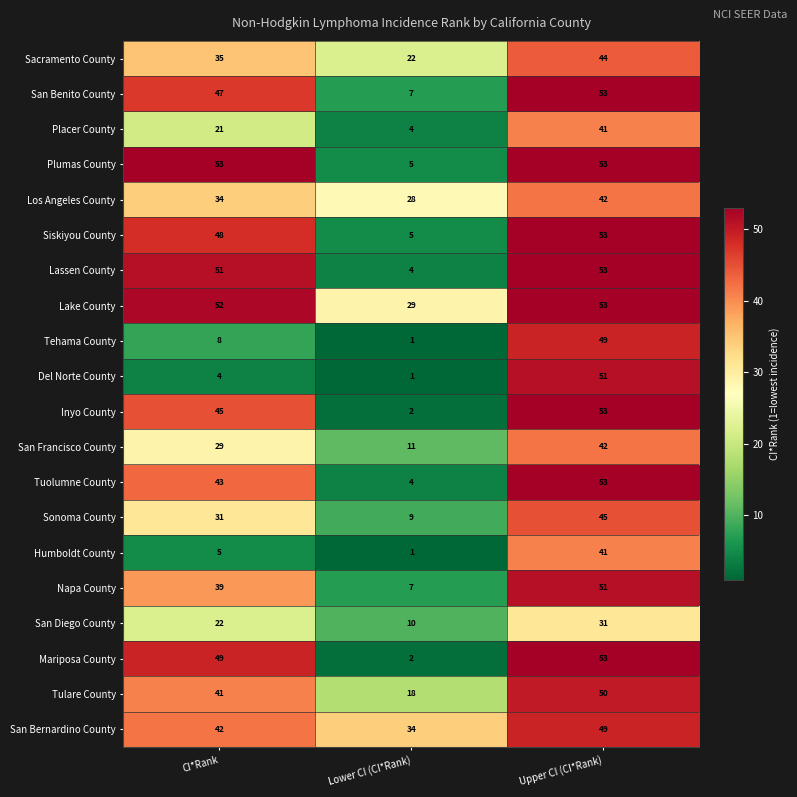

What is the minimum value shown in the chart?

1